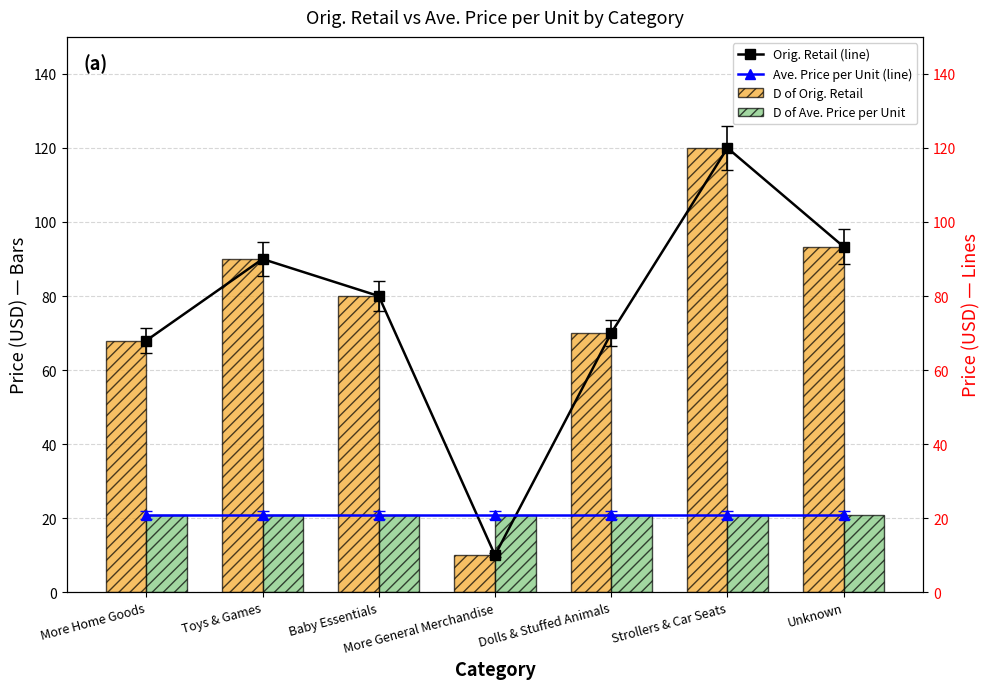

How many groups of bars are there?

7